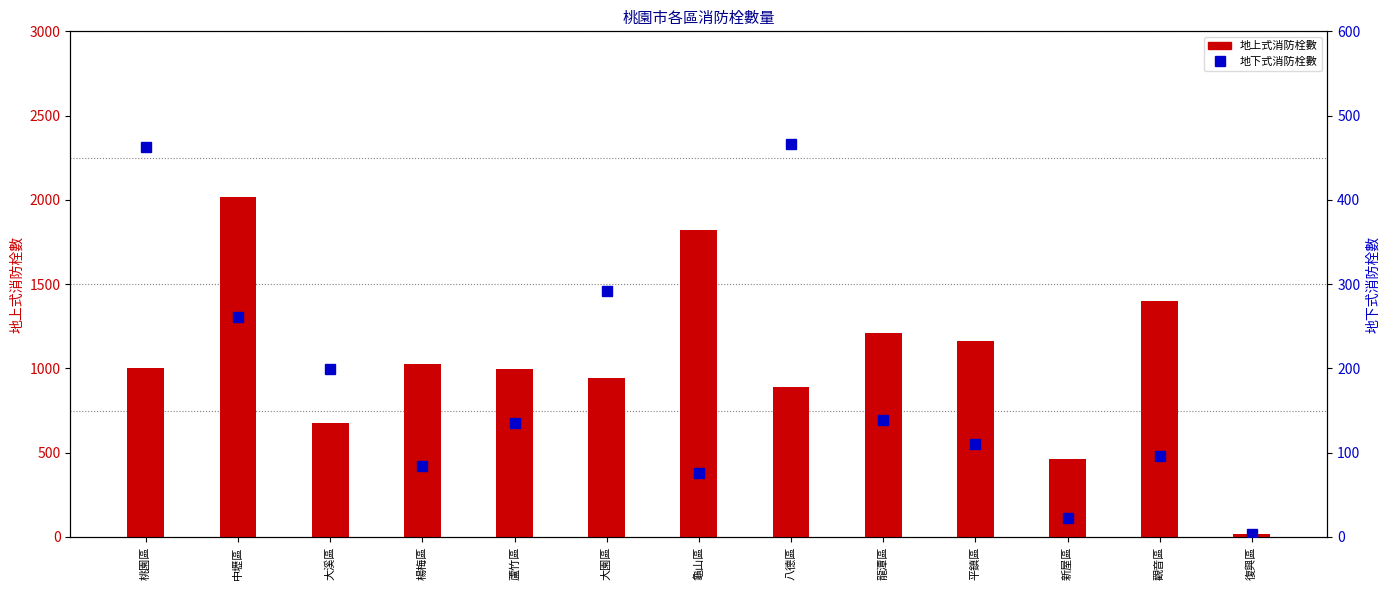

Between 大園區 and 復興區, which series saw the biggest shift?

地上式消防栓數